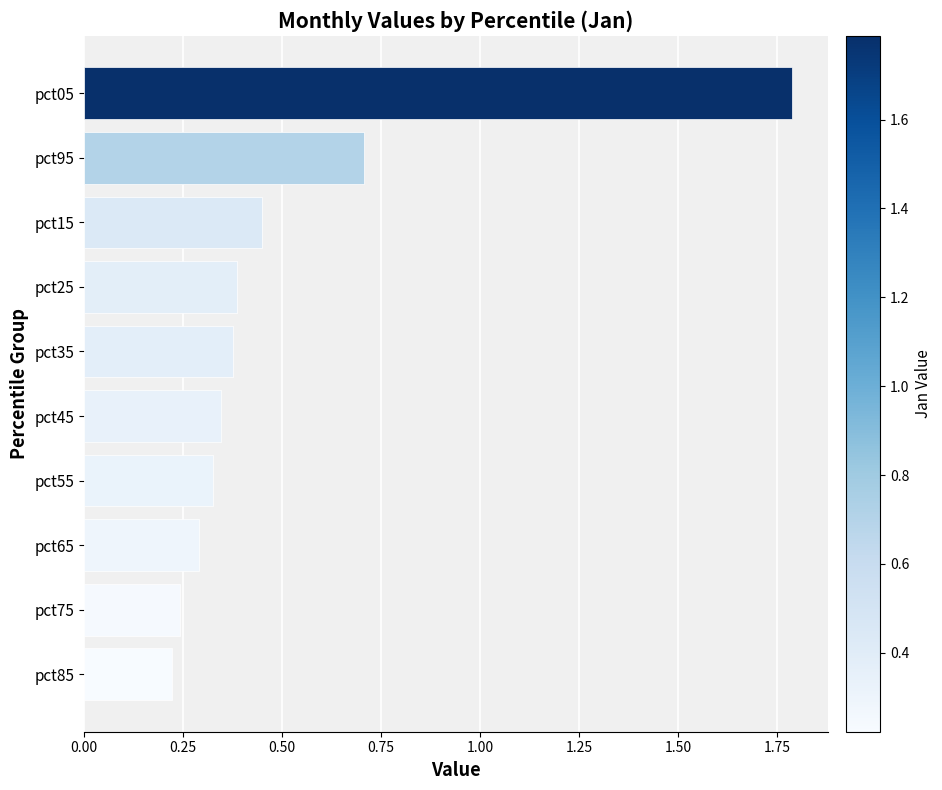

True or false: the data shows 0.2 at pct25.

False